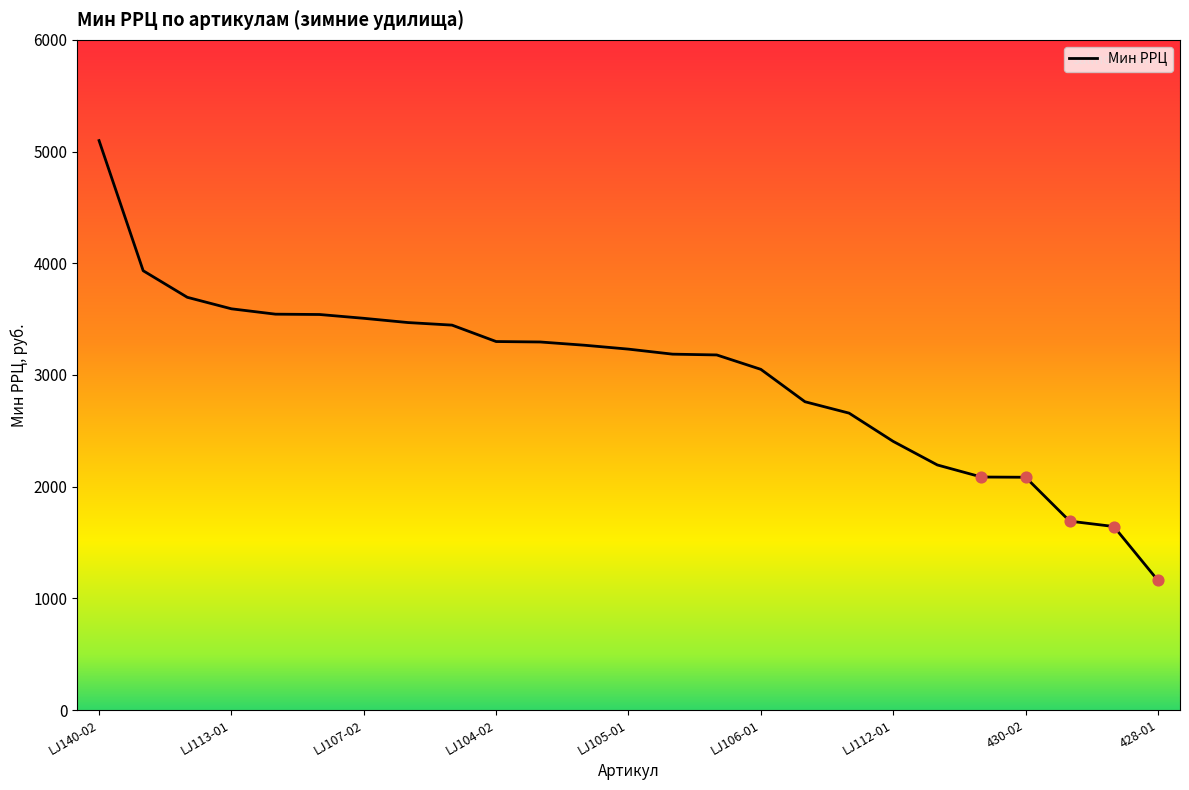

What is the change in value from 15 to 17?

-392